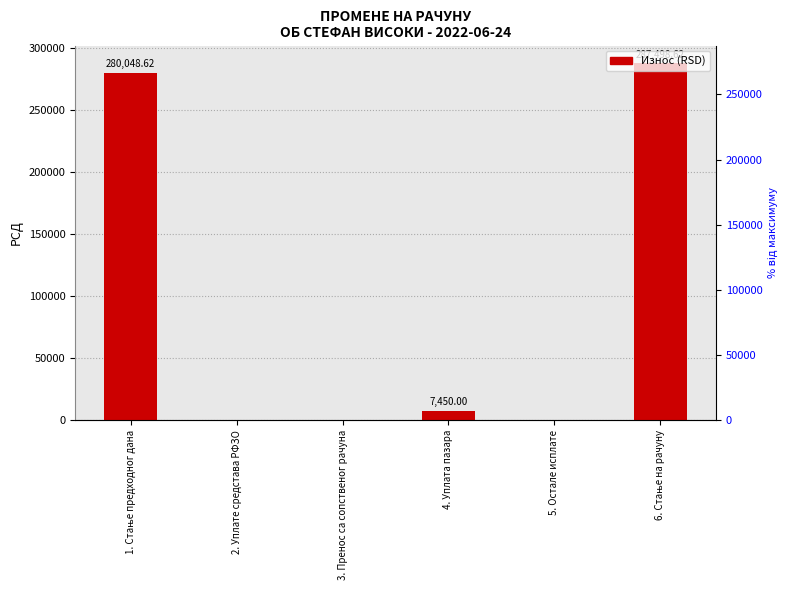

Count the number of categories in the chart.

6